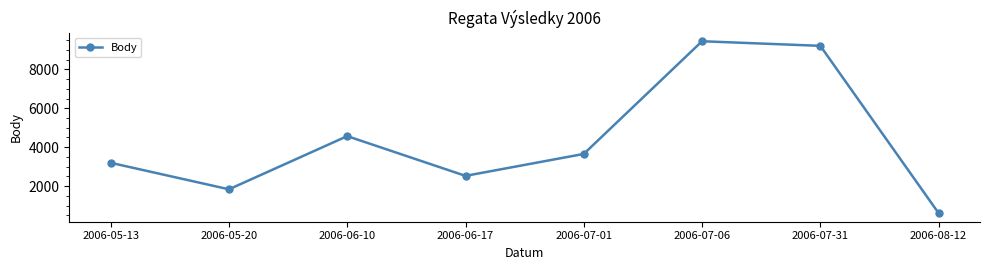

What is the ratio of the value at 2006-07-06 to the value at 2006-05-13?

3.0